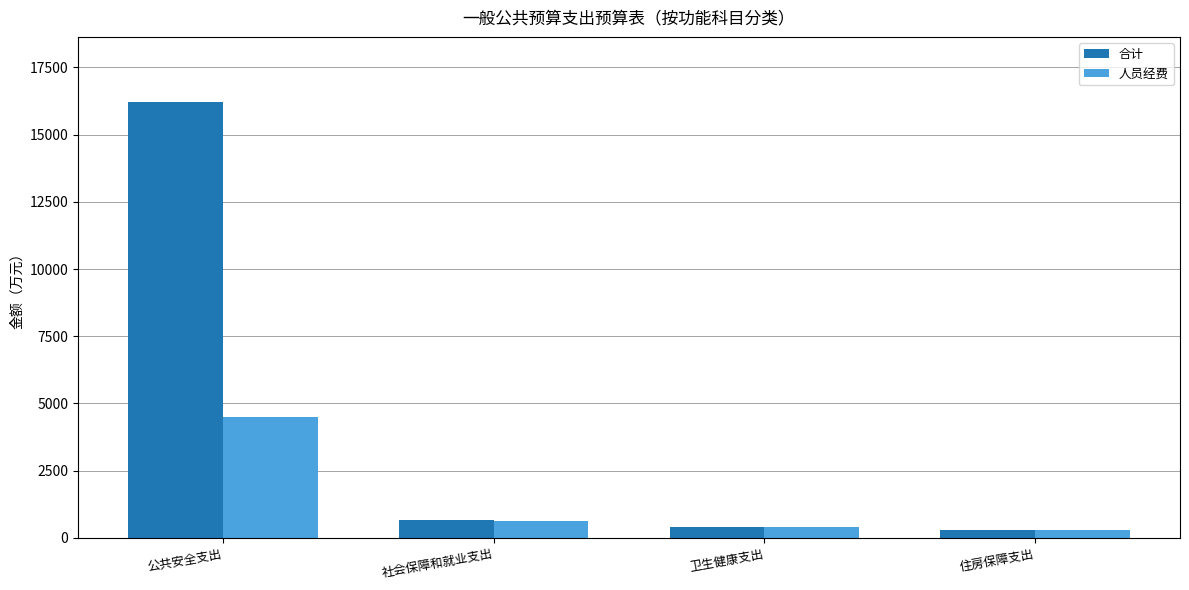

Which series changed the most between 社会保障和就业支出 and 住房保障支出?

合计